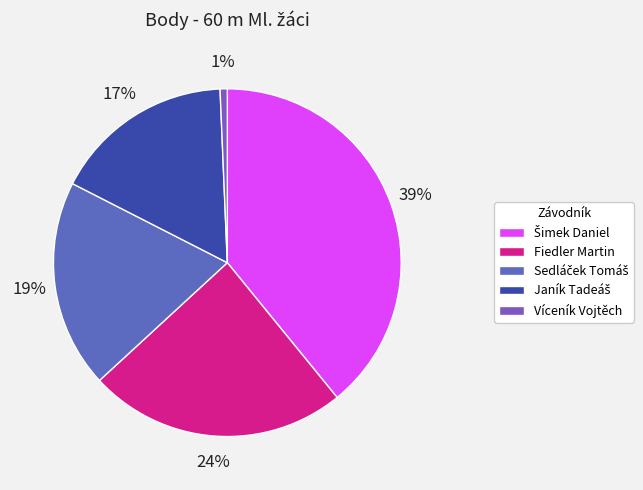

How many slices are in this pie chart?

5